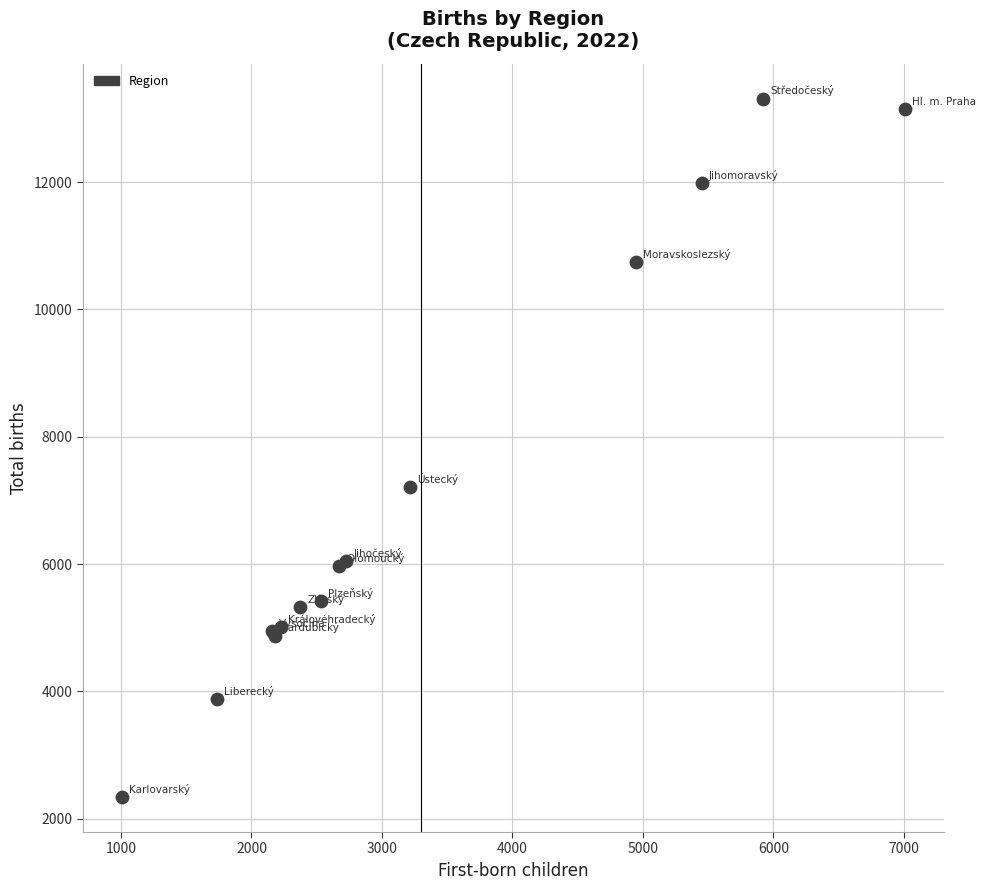

What Y value in the scatter plot is closest to 7825?

7208